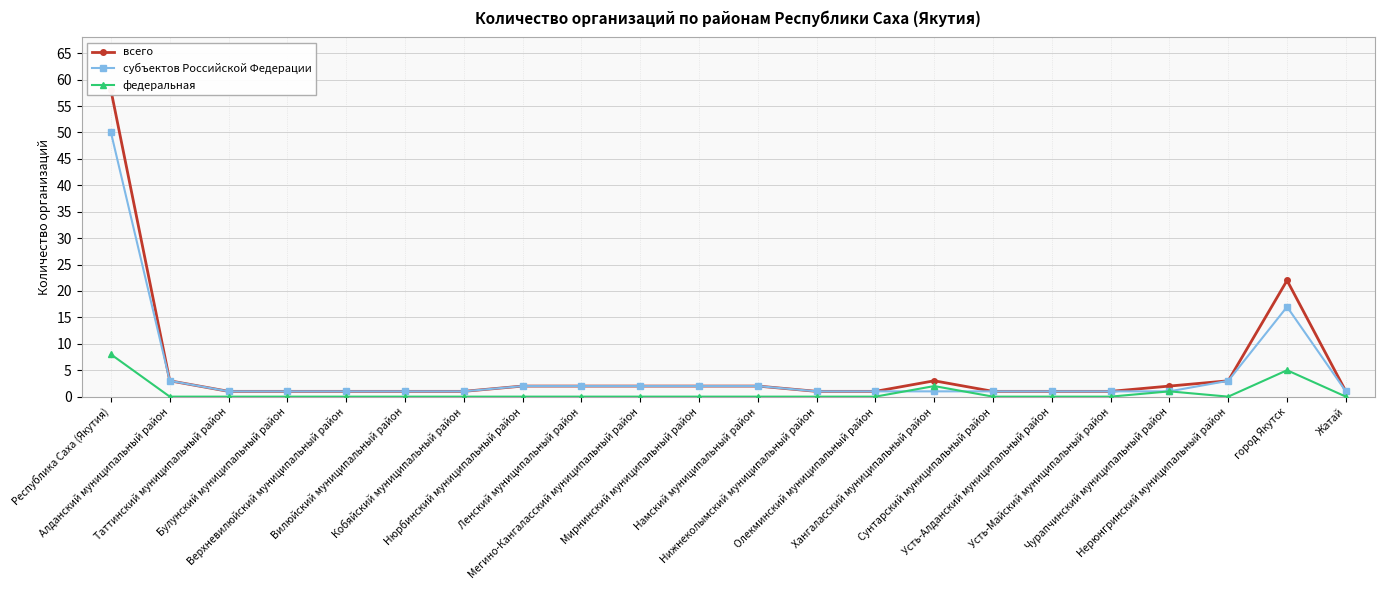

Where does the всего series first go above 2?

Республика Саха (Якутия)